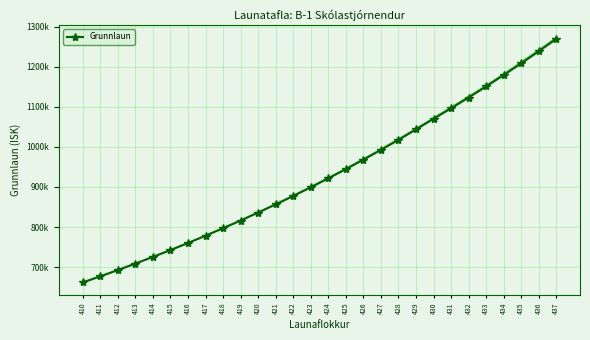

True or false: the data shows 1184262 at 410.

False